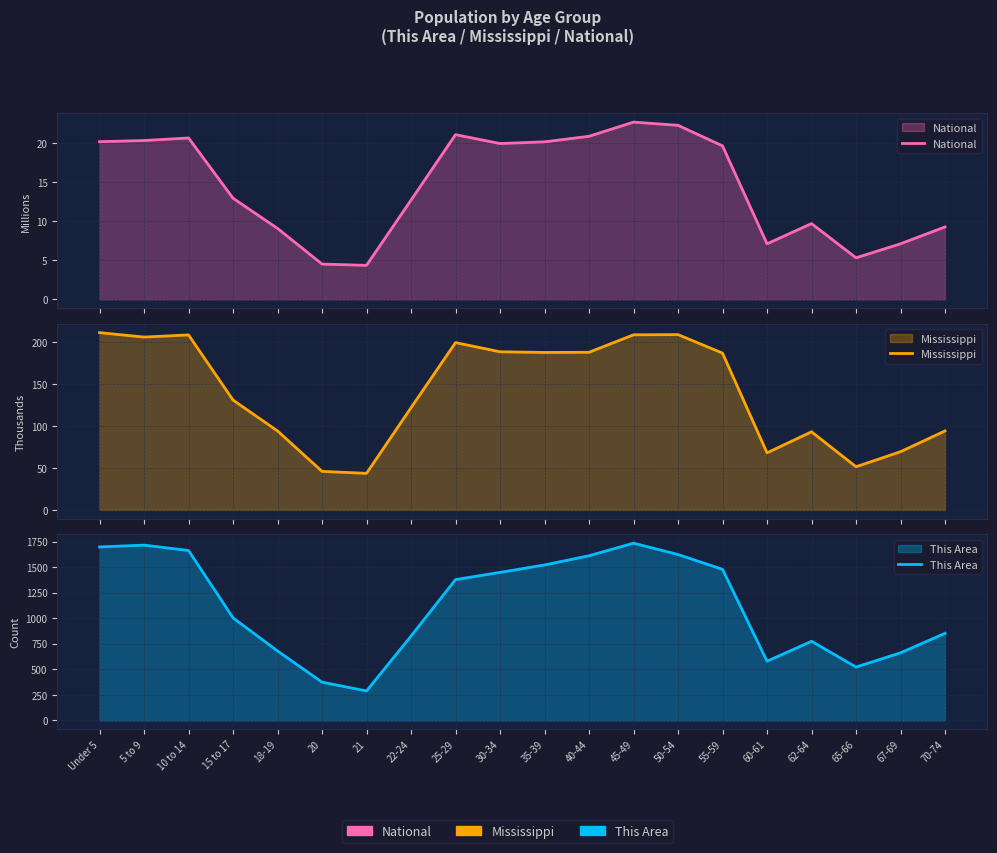

What is the total value across all series at 20?

424.3